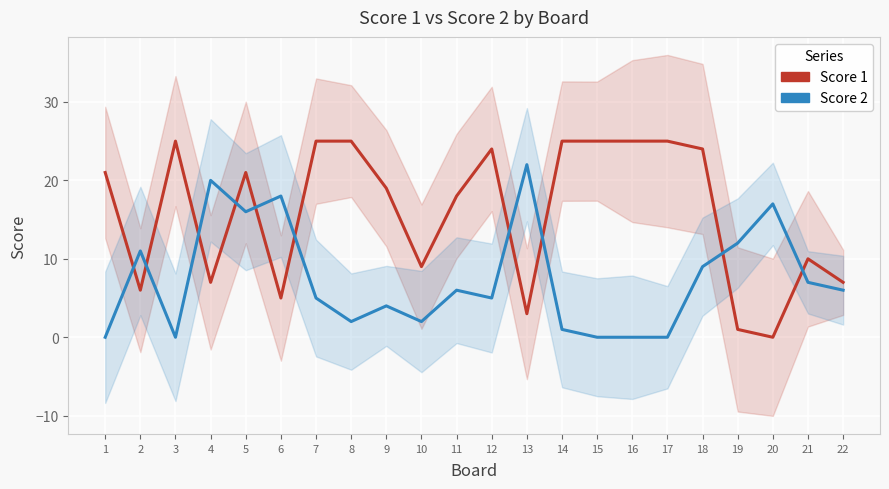

List the series in order of their peak value, highest first.

Score 1, Score 2